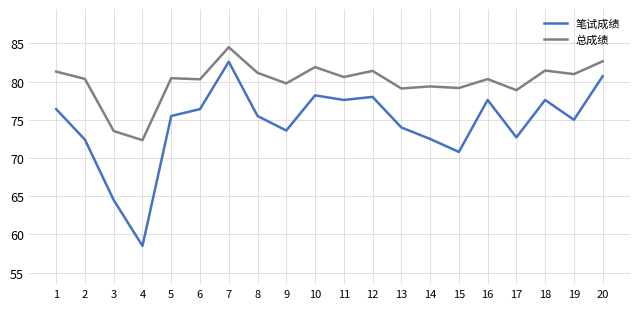

Where is the first local minimum for 总成绩?

4